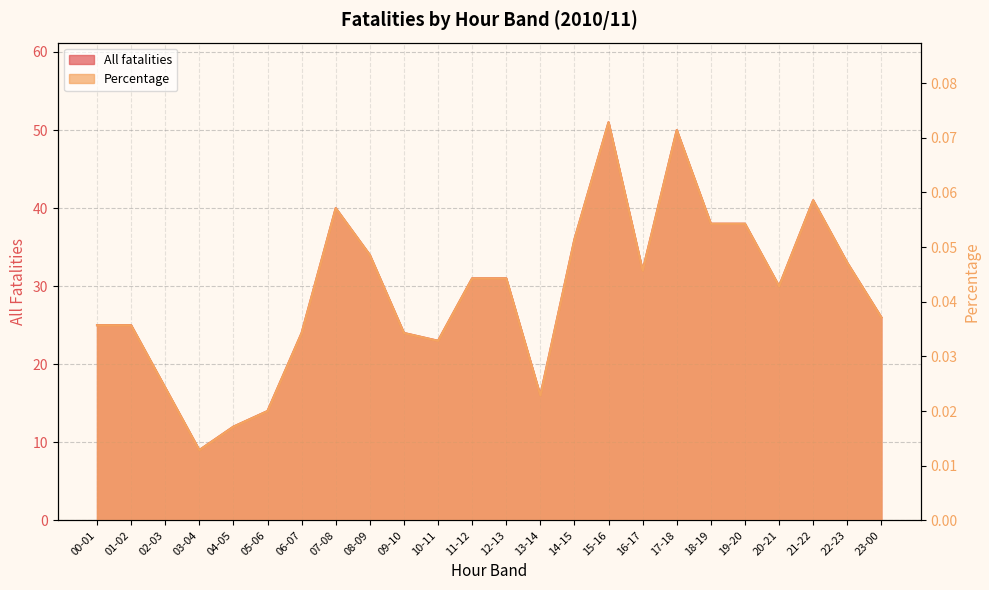

What is the total value across all series at 21-22?

41.1